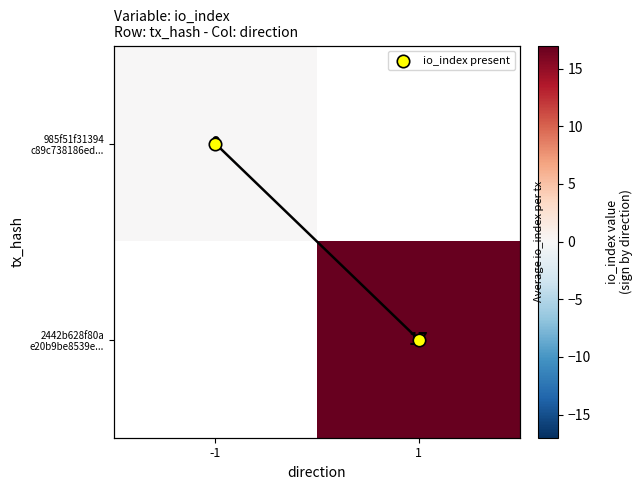

What value does the 2442b628f80a e20b9be8539e... series have at 1?

17.0